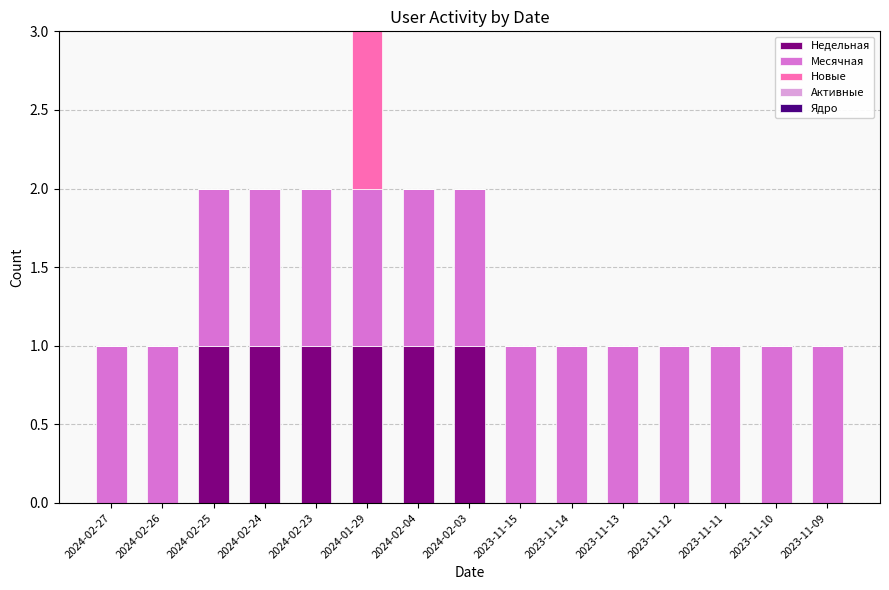

At which category is the sum across all series the highest?

2024-01-29